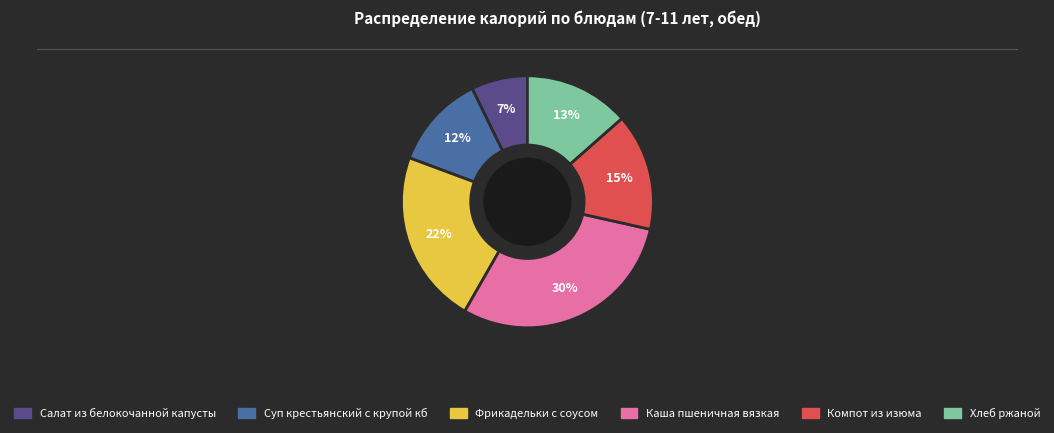

True or false: Компот из изюма accounts for 15% of the total.

True